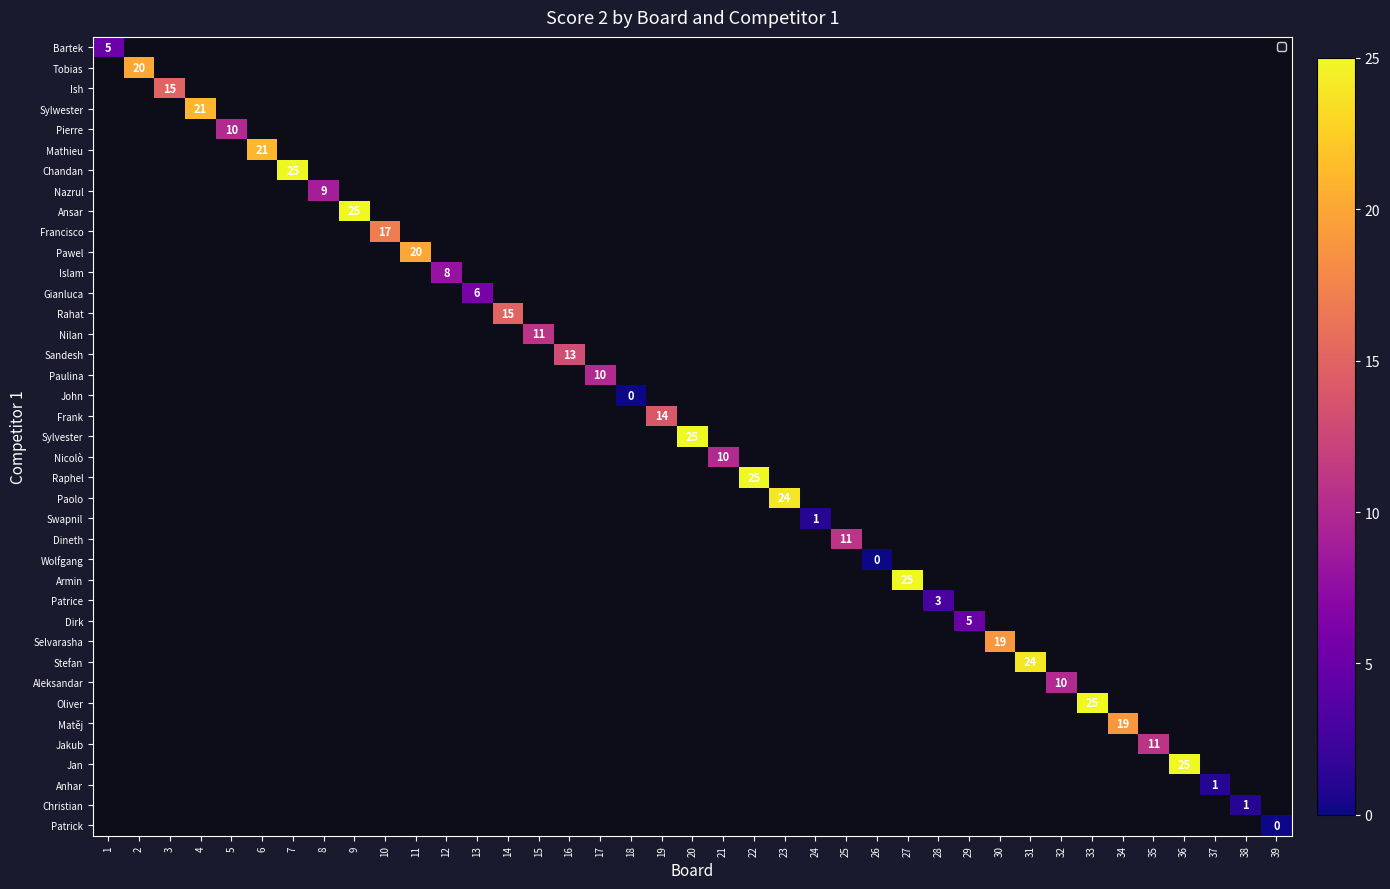

Count the number of categories in the chart.

39